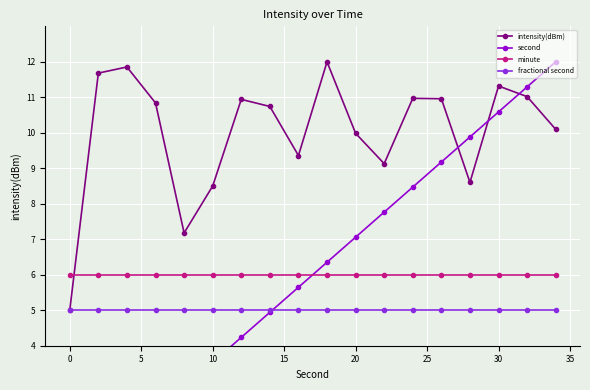

True or false: fractional second and minute intersect in this chart.

False